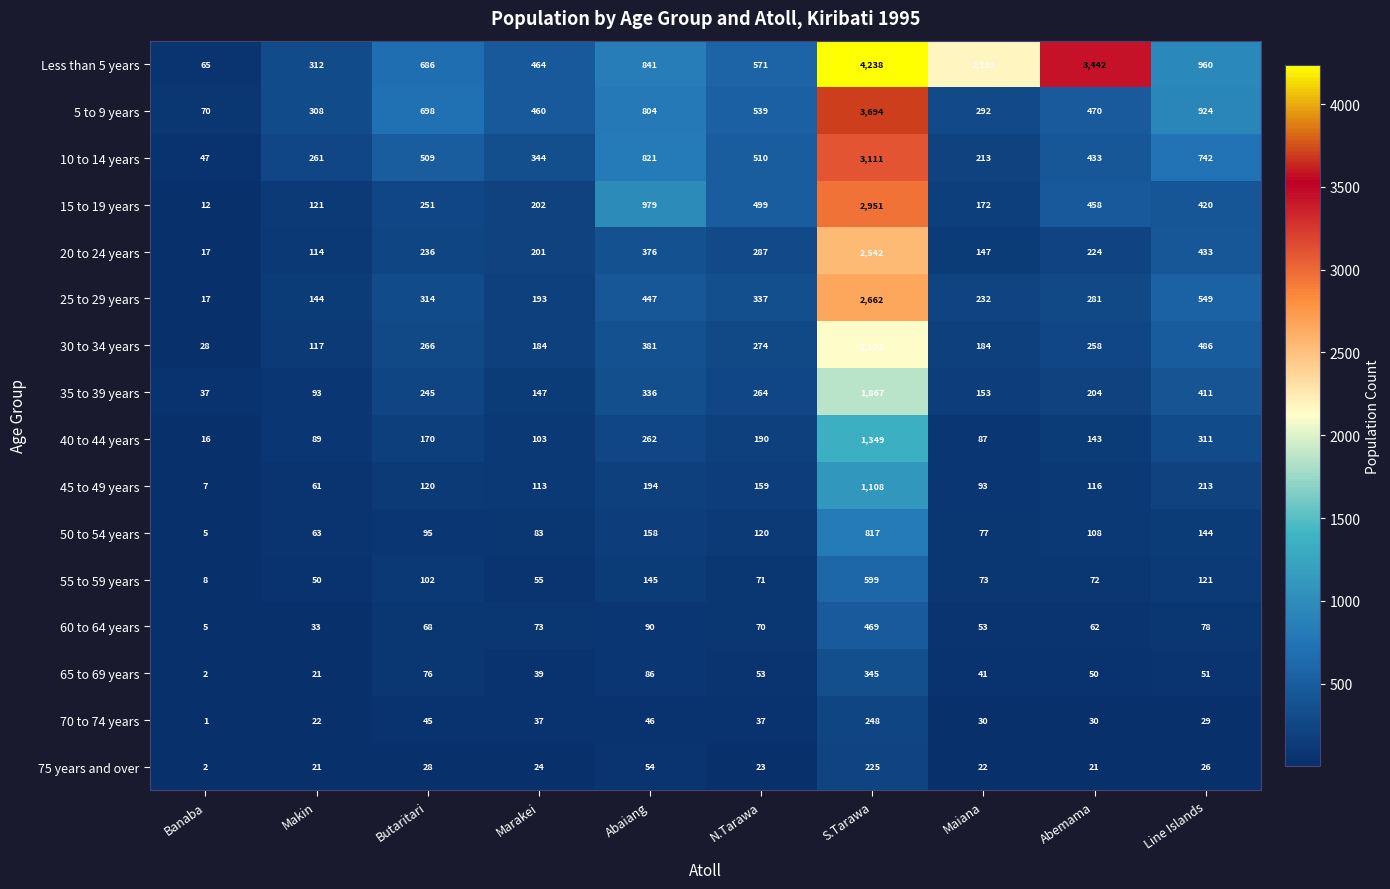

At which category is the sum across all series the highest?

S.Tarawa